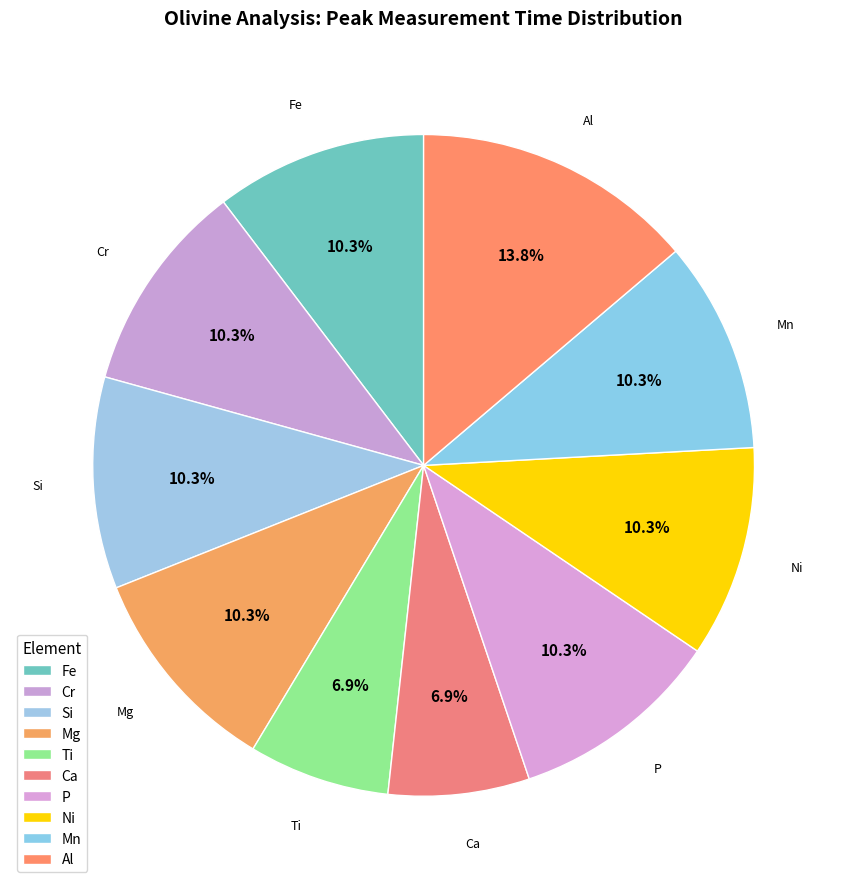

Rank the categories by value from lowest to highest.

Ti, Ca, Fe, Cr, Si, Mg, P, Ni, Mn, Al